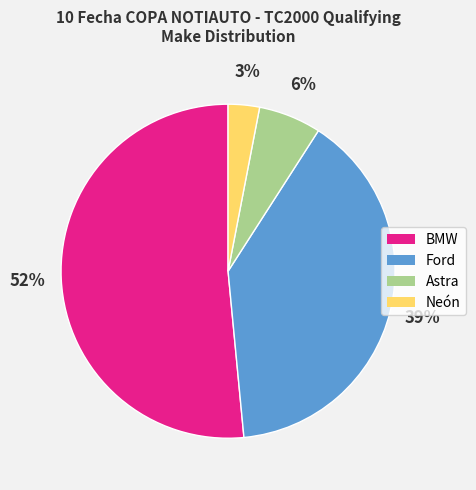

To the nearest percent, what portion does Neón represent?

3%